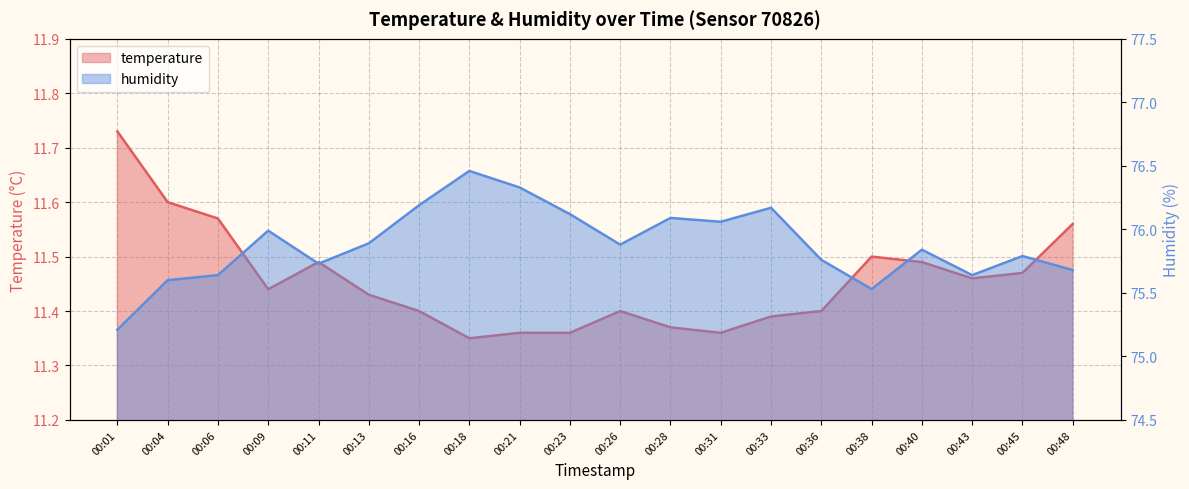

Is it true that humidity equals 75.7 at 00:11?

True